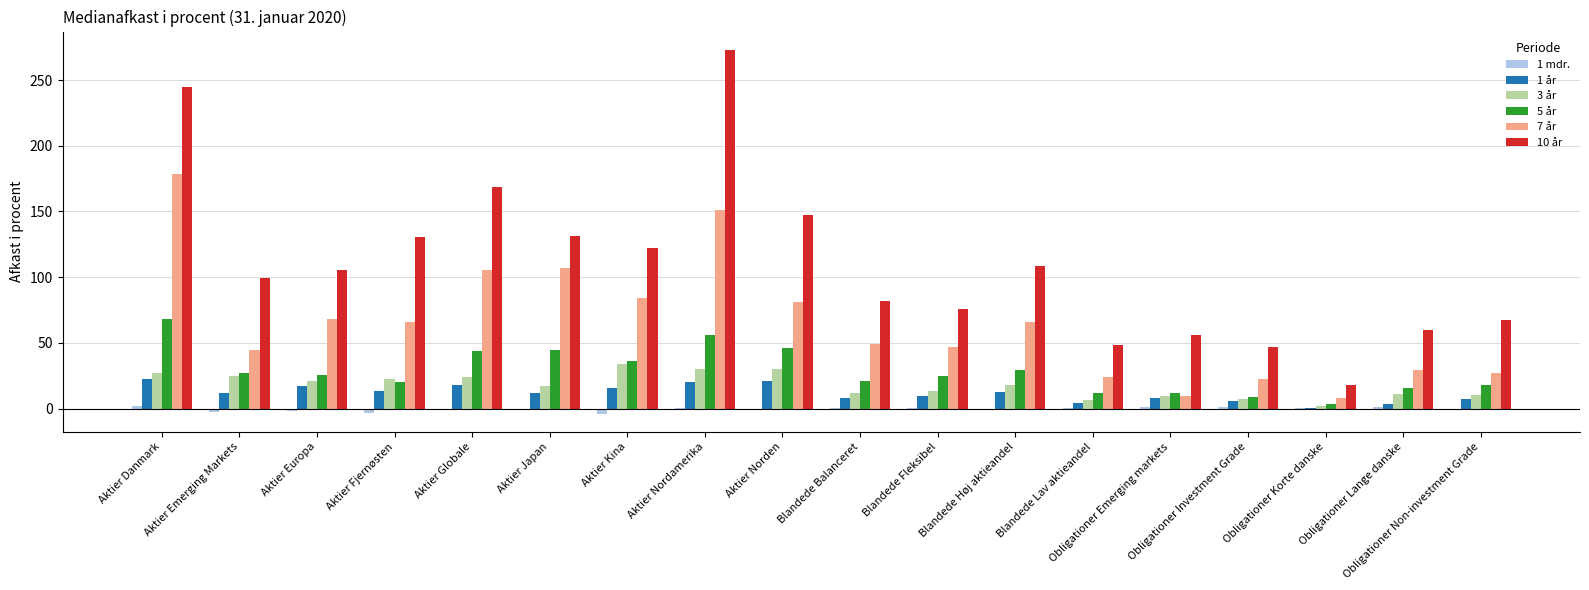

What is the average value of the 7 år series?

64.9